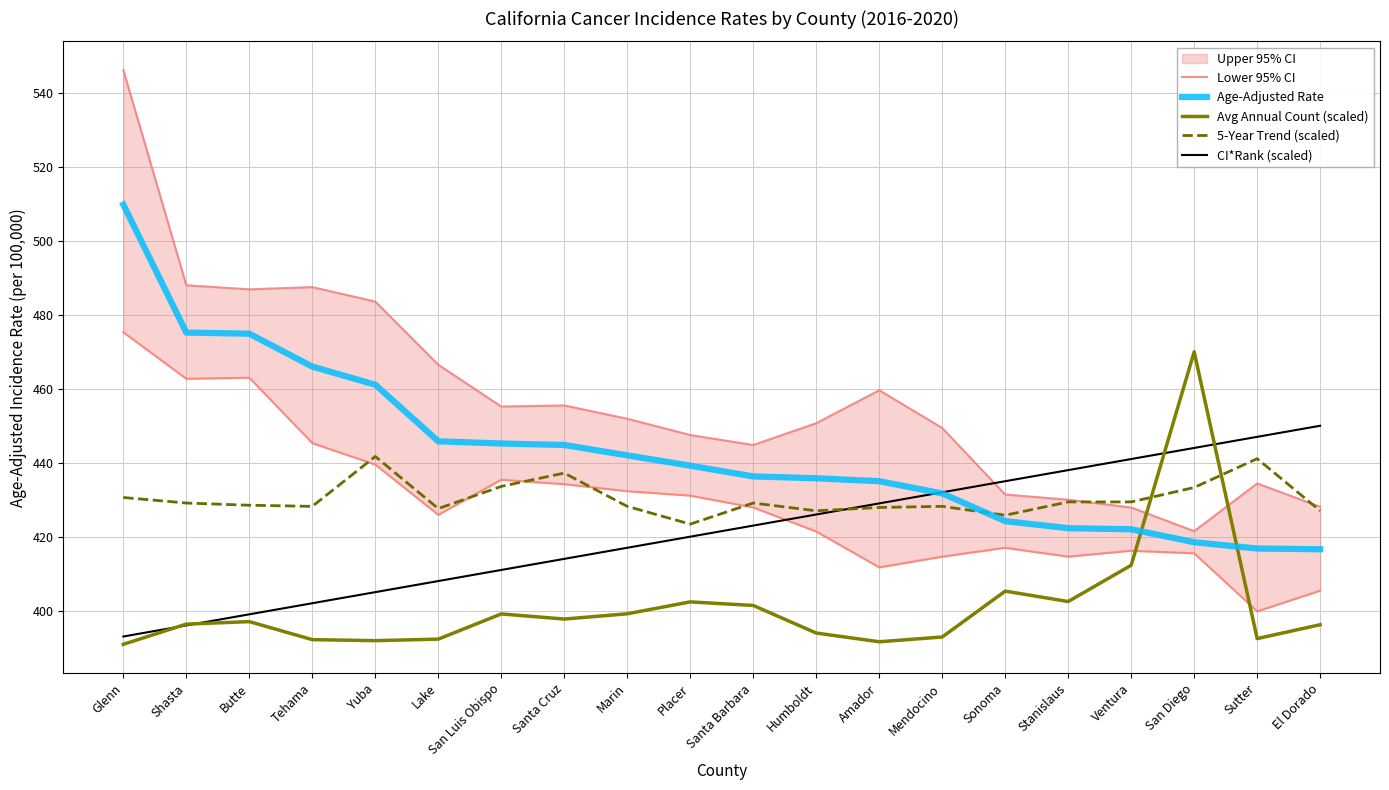

At how many categories does at least one series exceed 412?

20